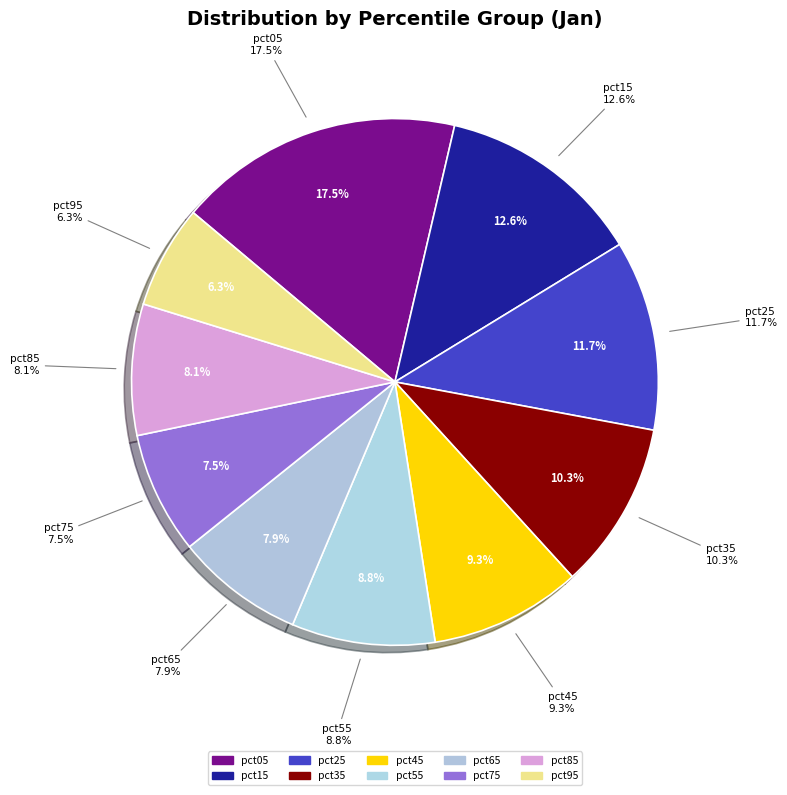

How many segments does this pie chart have?

10